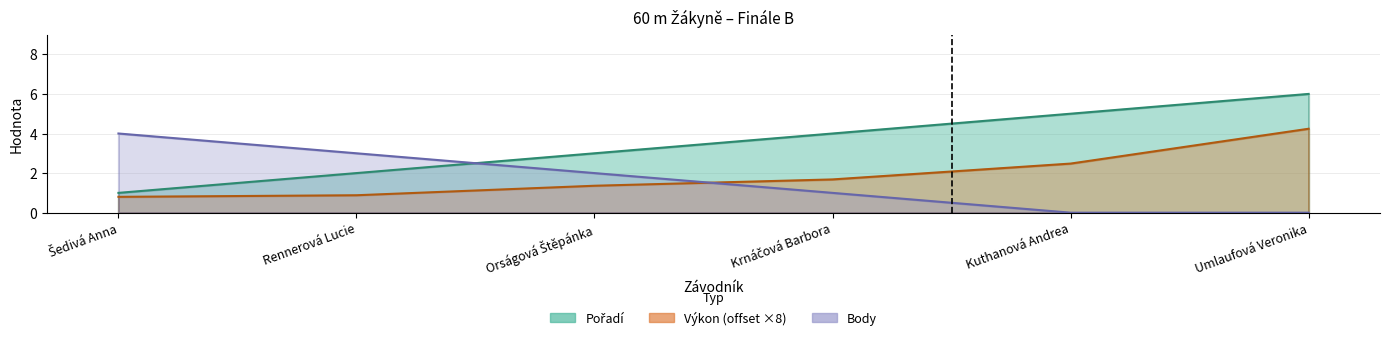

At how many categories does at least one series exceed 2?

6